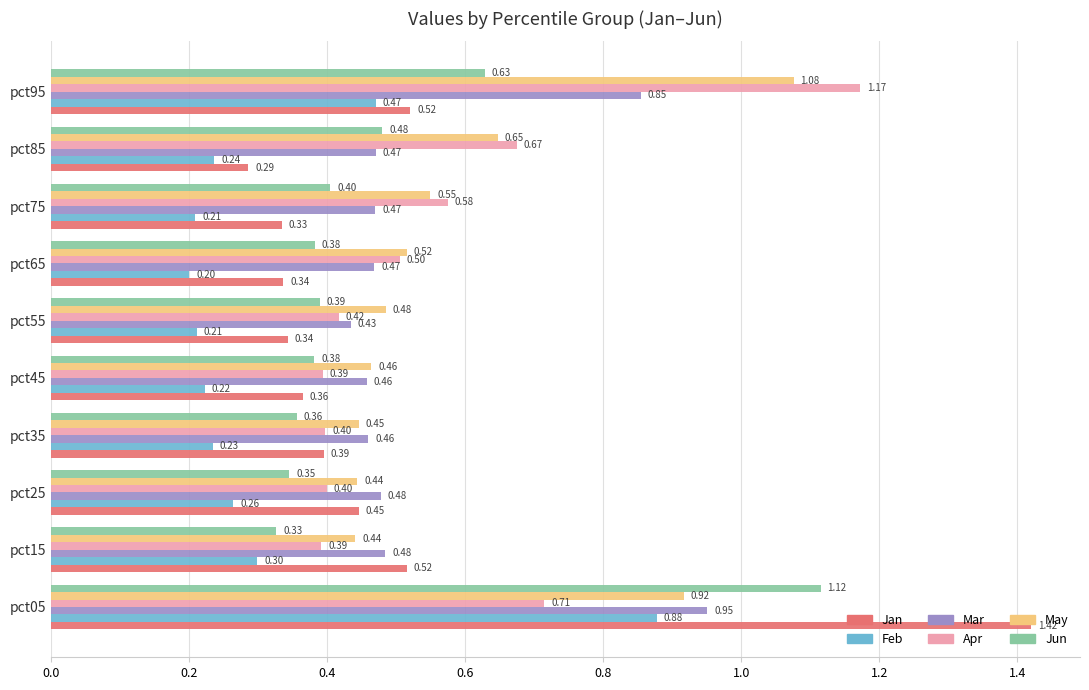

At which category is the sum across all series the highest?

pct05